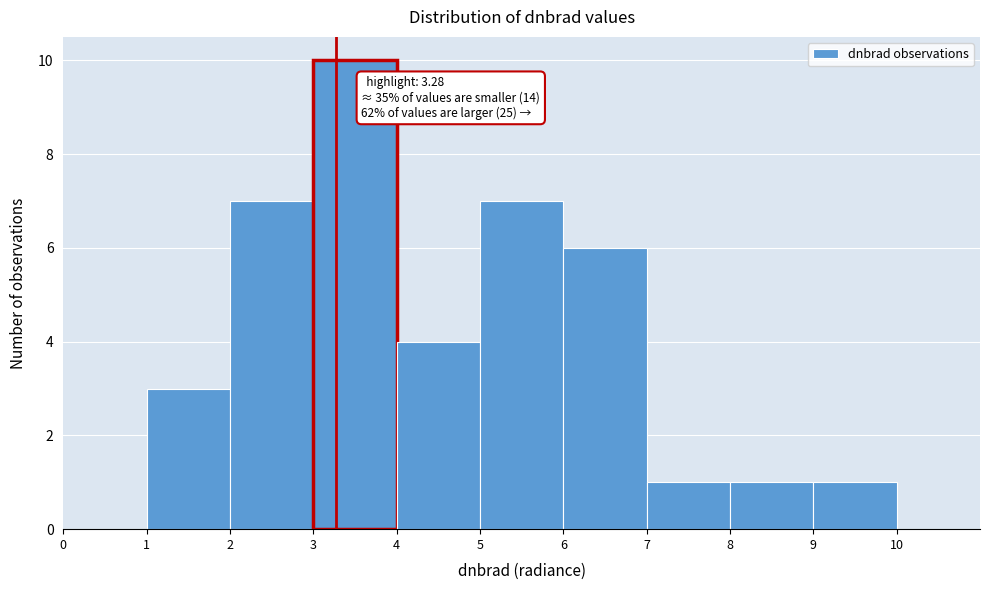

Which range on the x-axis has the tallest bar?

3 to 4